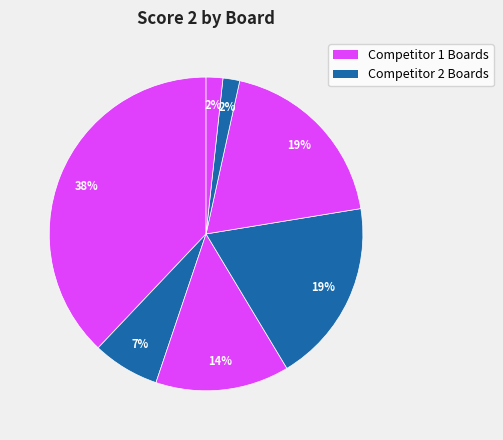

Which category has the smallest portion of the pie?

Board 6